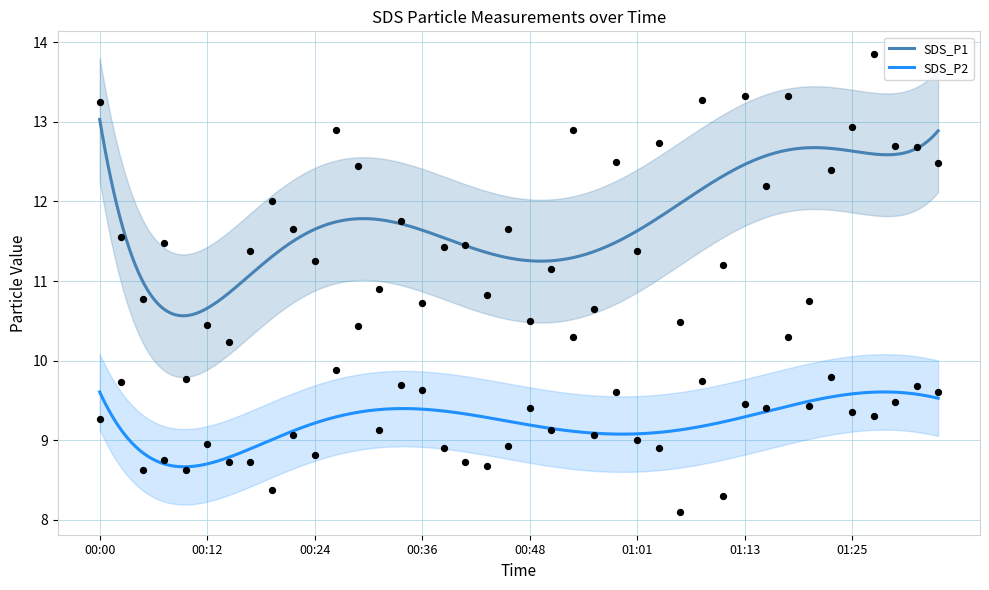

What is the total value across all series at 00:27?

22.8